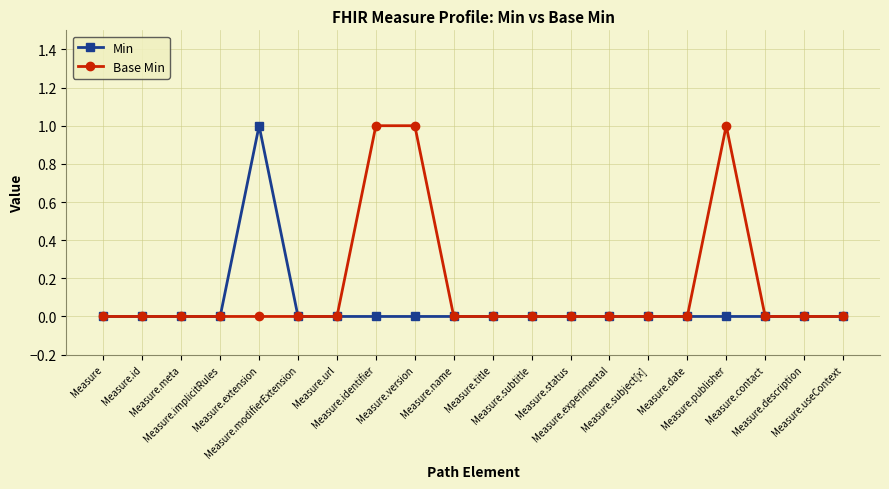

What are all the series names shown in the legend?

Min, Base Min